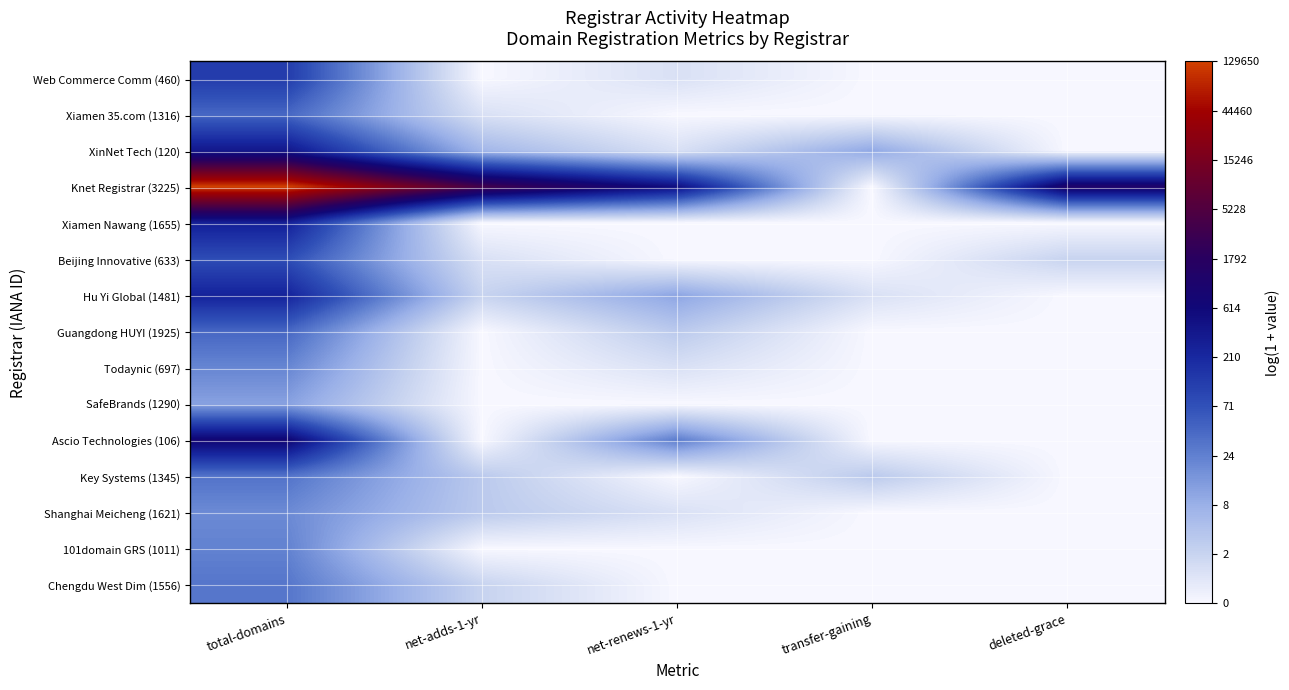

Between transfer-gaining and net-renews-1-yr, which is larger?

net-renews-1-yr